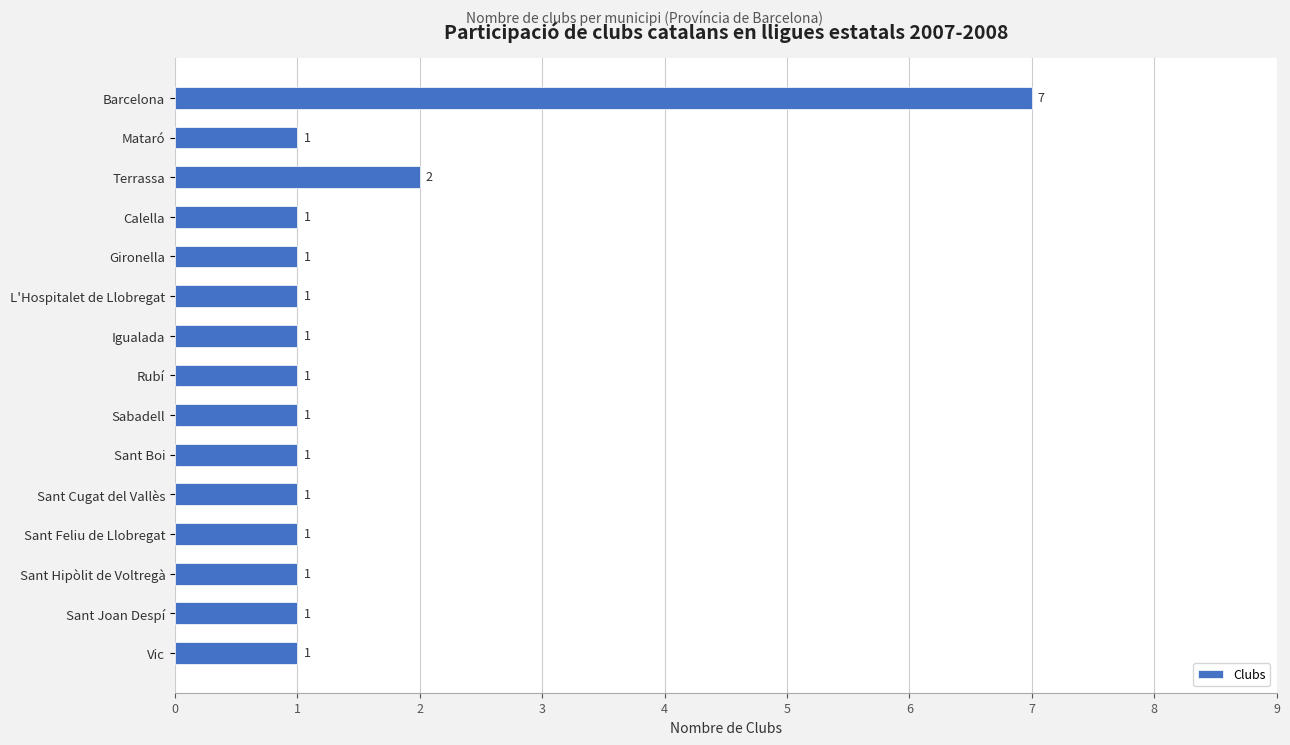

What is the difference between the maximum and minimum values?

6